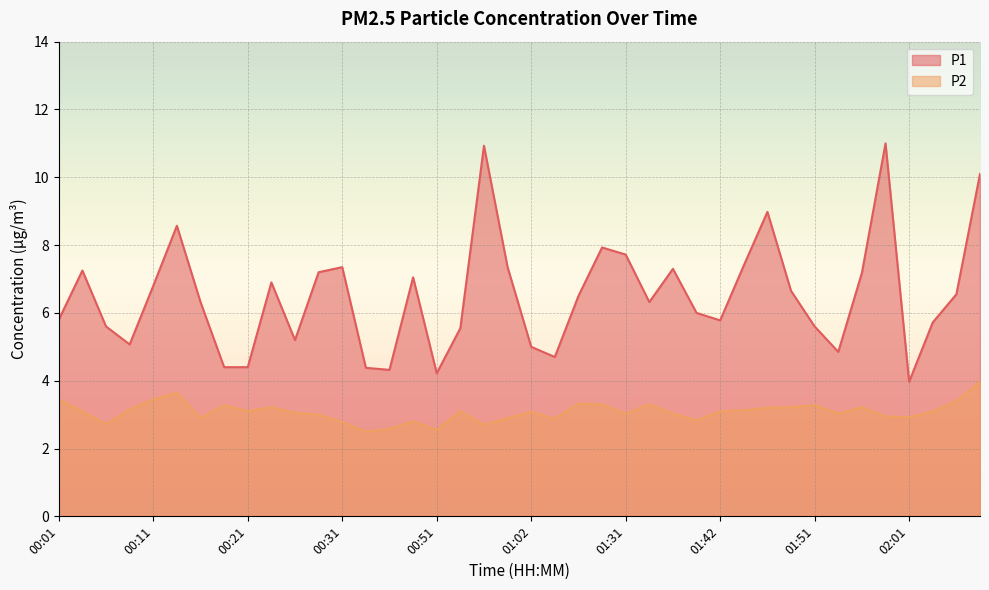

What position from the right is 02:01?

4